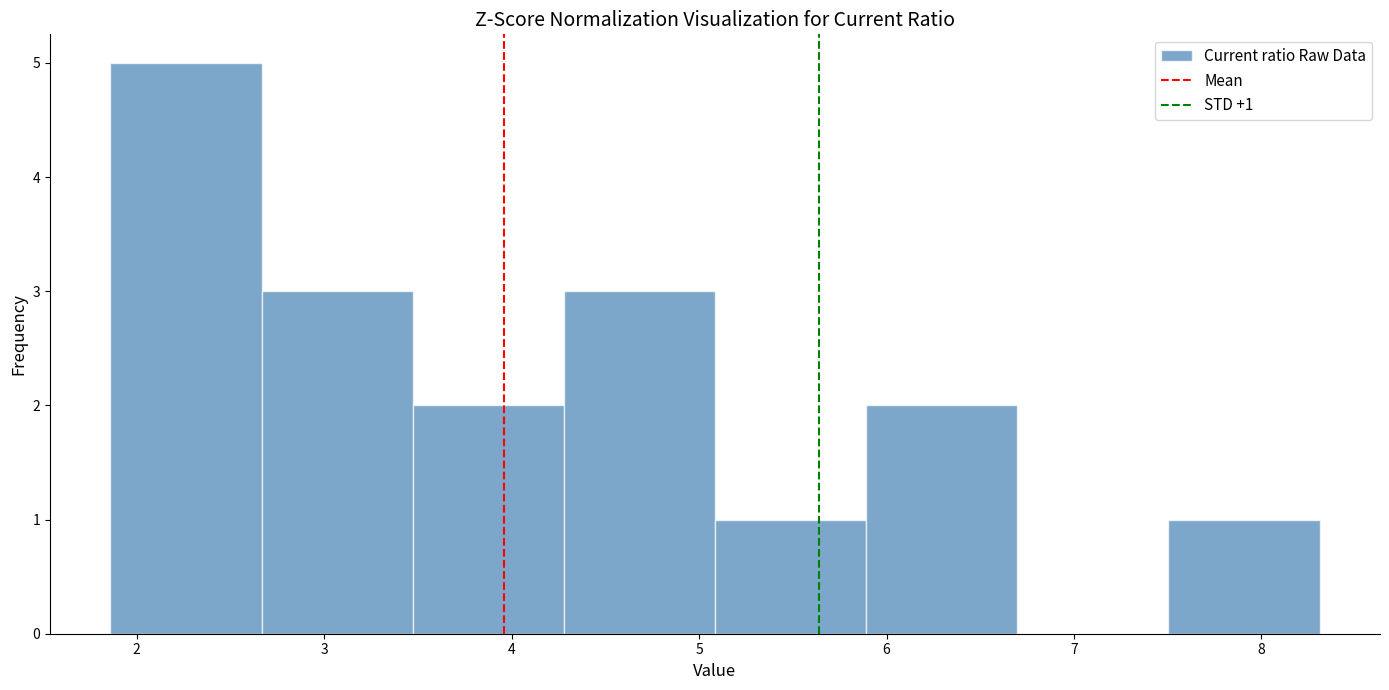

Which range on the x-axis has the tallest bar?

1.9 to 2.7